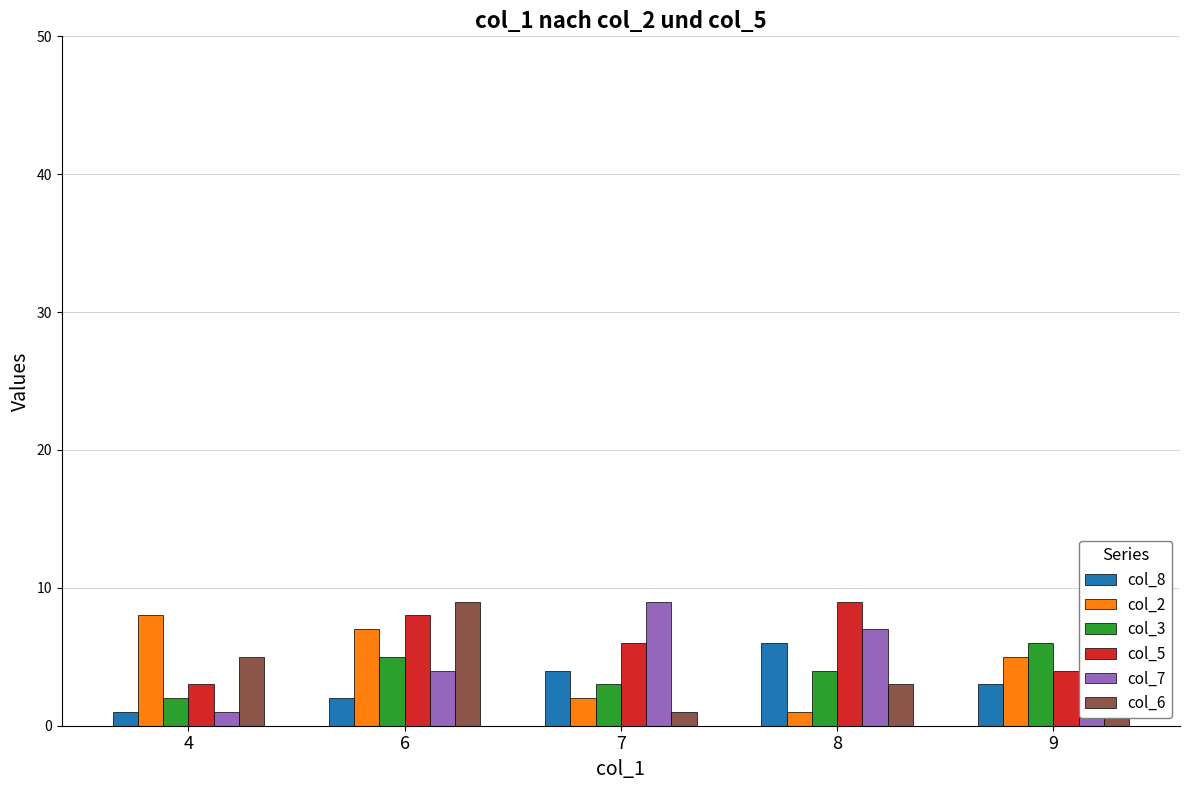

Rank the categories by col_6 value from highest to lowest.

6, 9, 4, 8, 7